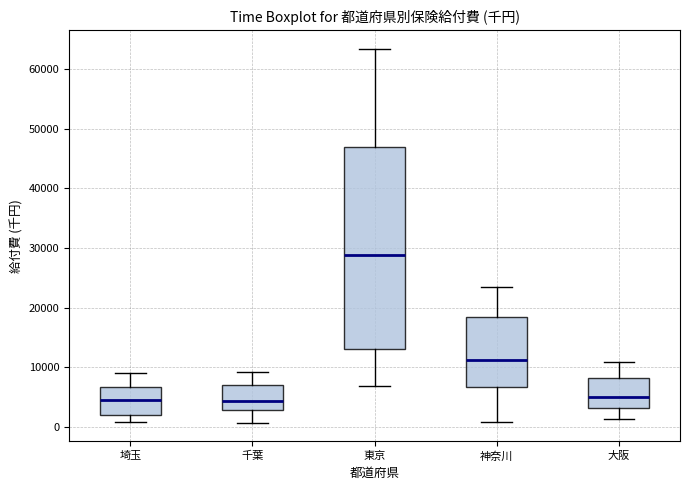

Reading left to right, read every box against the y-axis: the position of its median line, the range the box covers, and the ends of its whiskers. The values are not printed on the chart, so give them approximately, as read against the axis.

埼玉: median 4000, box 2000 to 7000, whiskers 1000 to 9000
千葉: median 4000, box 3000 to 7000, whiskers 1000 to 9000
東京: median 29000, box 13000 to 47000, whiskers 7000 to 63000
神奈川: median 11000, box 7000 to 18000, whiskers 1000 to 24000
大阪: median 5000, box 3000 to 8000, whiskers 1000 to 11000